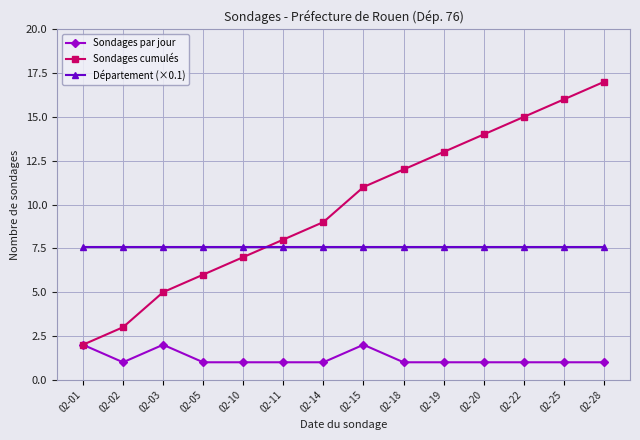

List the series in order of their overall mean, lowest first.

Sondages par jour, Département (×0.1), Sondages cumulés